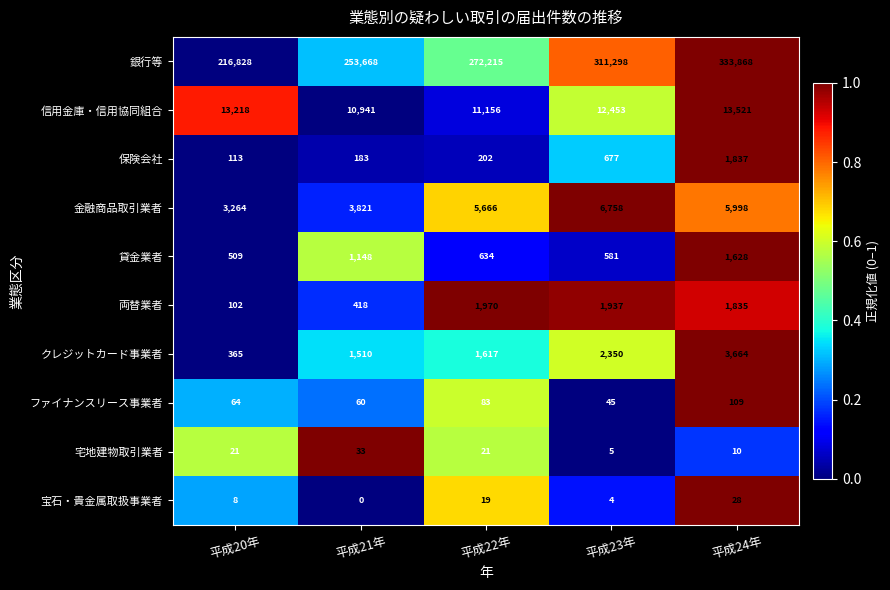

Where is 保険会社 nearest to the value 975?

平成23年